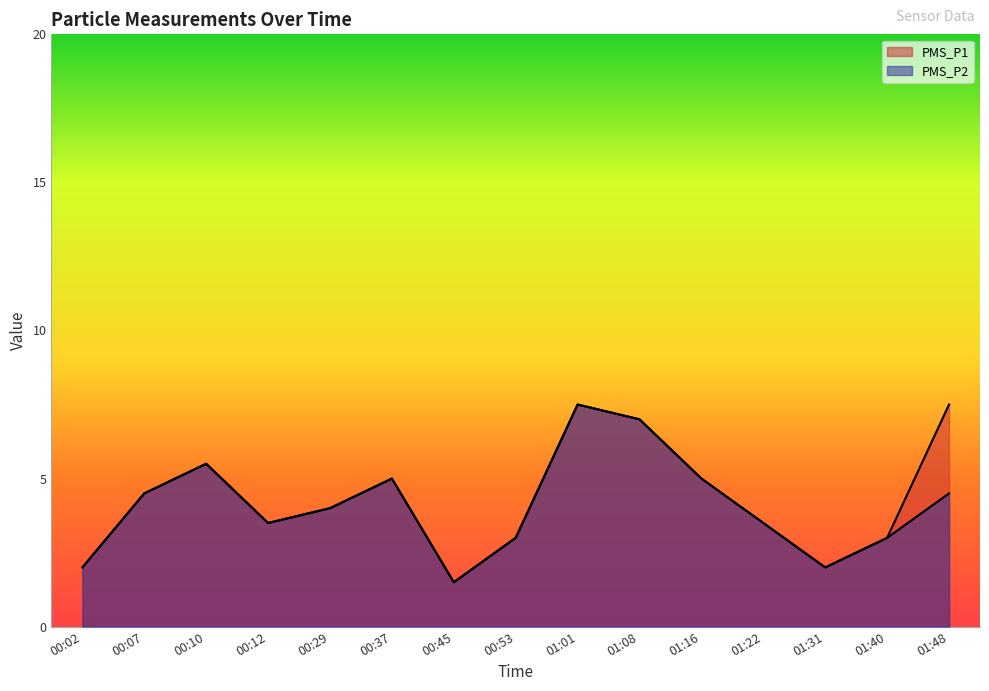

At which category does PMS_P1 reach its first local valley?

00:12